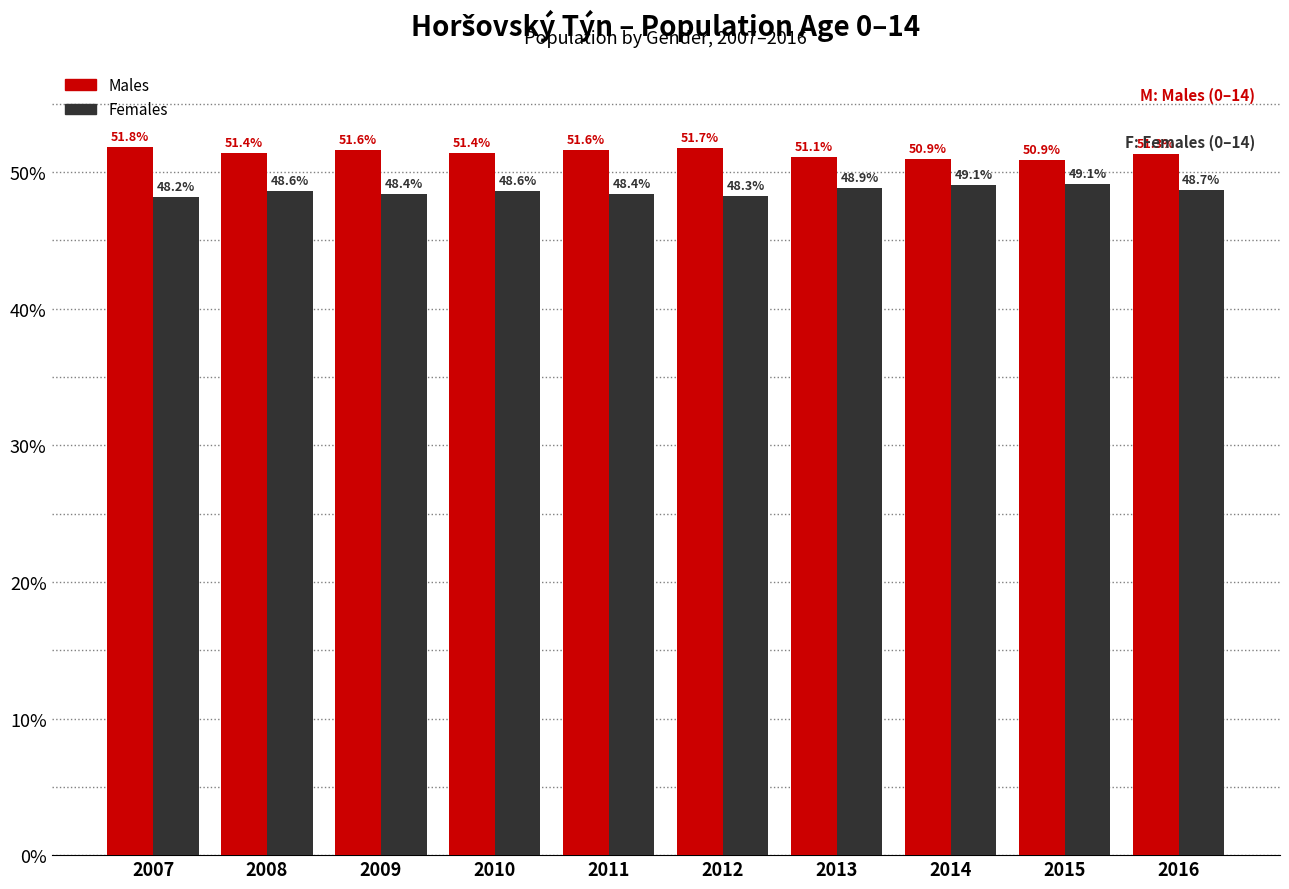

Reading left to right, what are all the values shown in this chart?

Males: 2007=51.8	2008=51.4	2009=51.6	2010=51.4	2011=51.6	2012=51.7	2013=51.1	2014=50.9	2015=50.9	2016=51.3
Females: 2007=48.2	2008=48.6	2009=48.4	2010=48.6	2011=48.4	2012=48.3	2013=48.9	2014=49.1	2015=49.1	2016=48.7